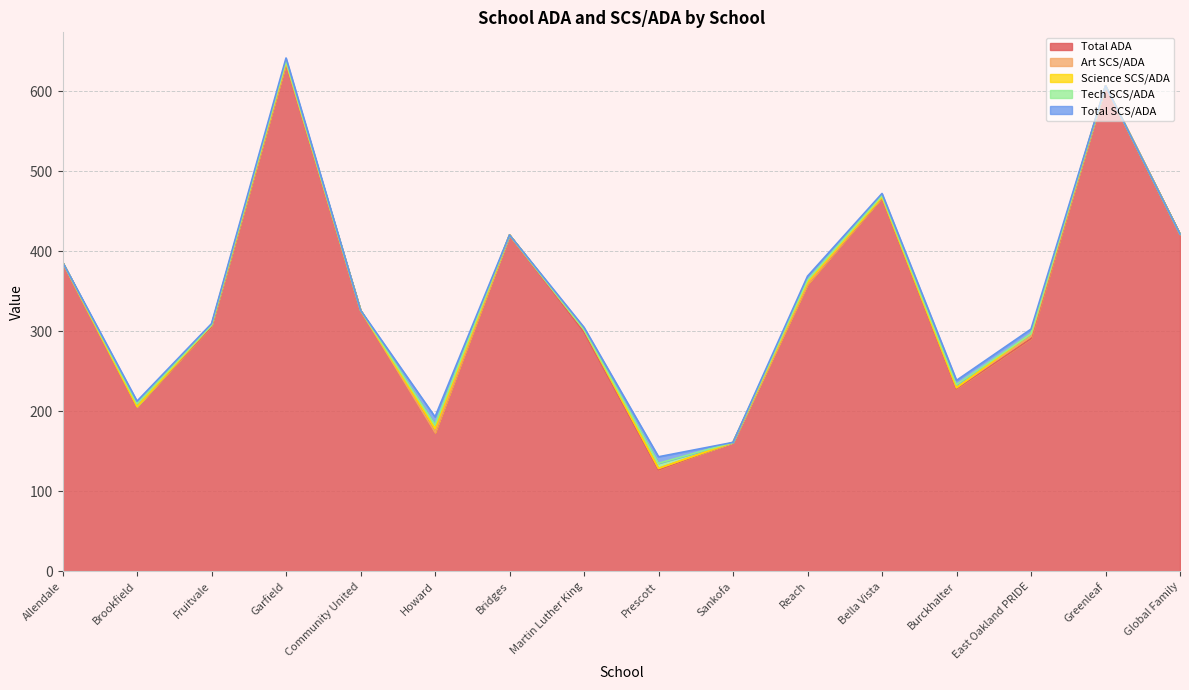

At which label is Total SCS/ADA closest to 4?

Garfield